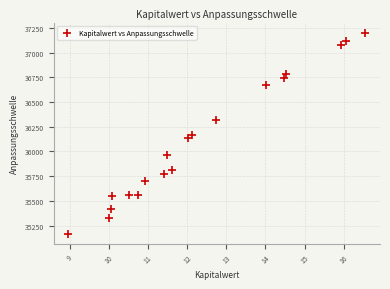

What is the range of X values (max minus min)?

7.6